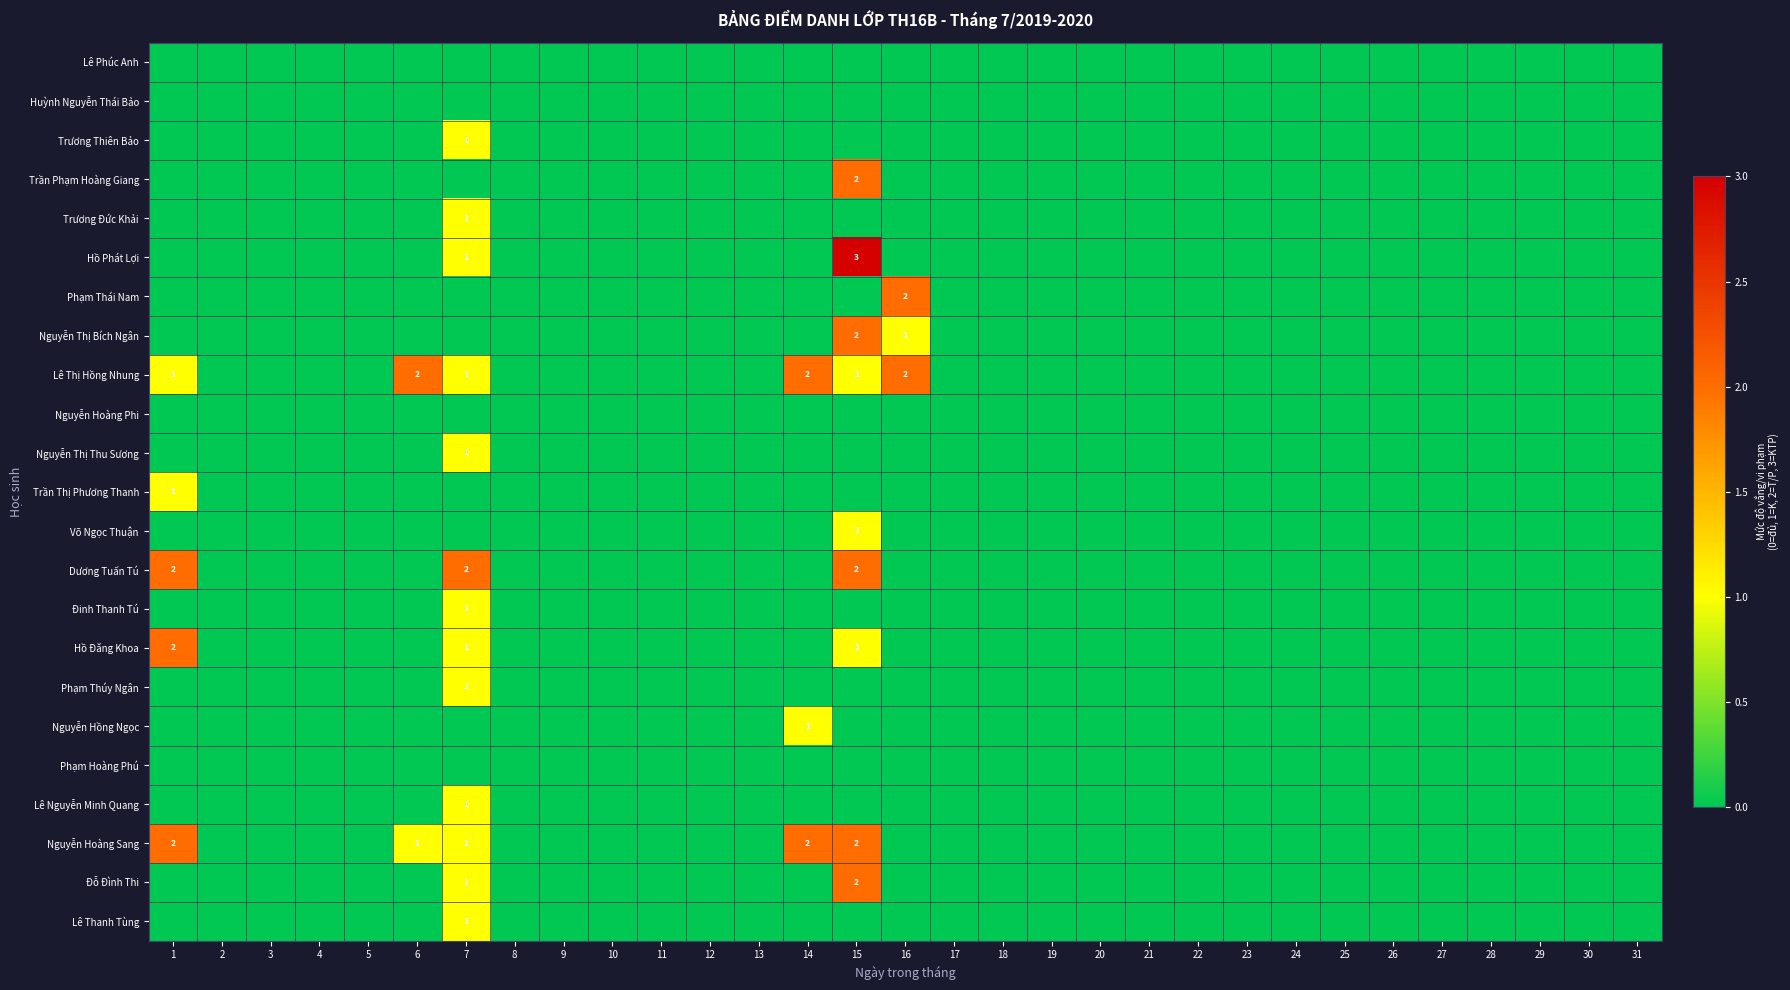

At 14, list the series in order from largest to smallest.

Lê Thị Hồng Nhung, Nguyễn Hoàng Sang, Nguyễn Hồng Ngọc, Lê Phúc Anh, Huỳnh Nguyễn Thái Bảo, Trương Thiên Bảo, Trần Phạm Hoàng Giang, Trương Đức Khải, Hồ Phát Lợi, Phạm Thái Nam, Nguyễn Thị Bích Ngân, Nguyễn Hoàng Phi, Nguyễn Thị Thu Sương, Trần Thị Phương Thanh, Võ Ngọc Thuận, Dương Tuấn Tú, Đinh Thanh Tú, Hồ Đăng Khoa, Phạm Thúy Ngân, Phạm Hoàng Phú, Lê Nguyễn Minh Quang, Đỗ Đình Thi, Lê Thanh Tùng